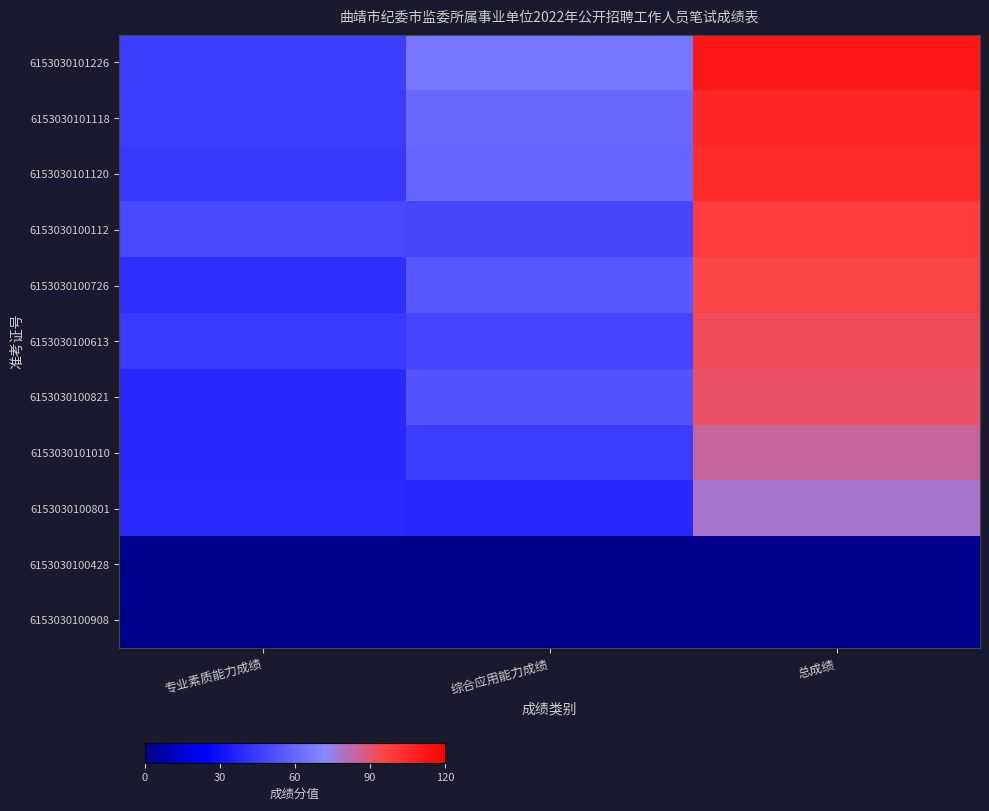

What is the spread (max minus min) of values at 总成绩?

111.9